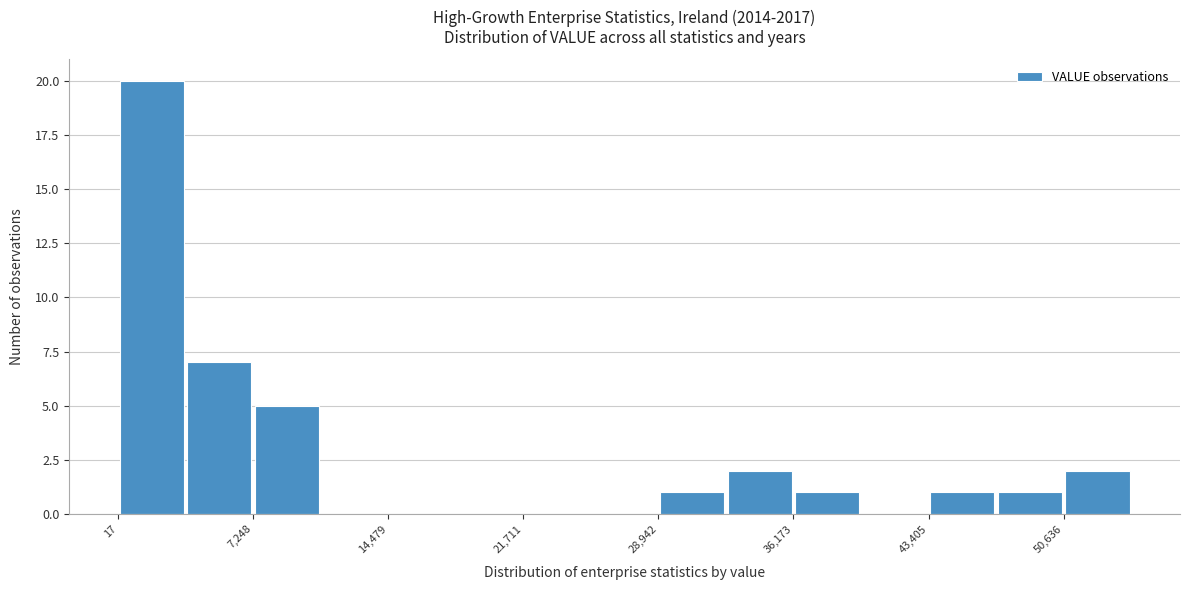

Around what value on the x-axis is the tallest bar? Give the approximate position of its centre, as read against the axis.

2000